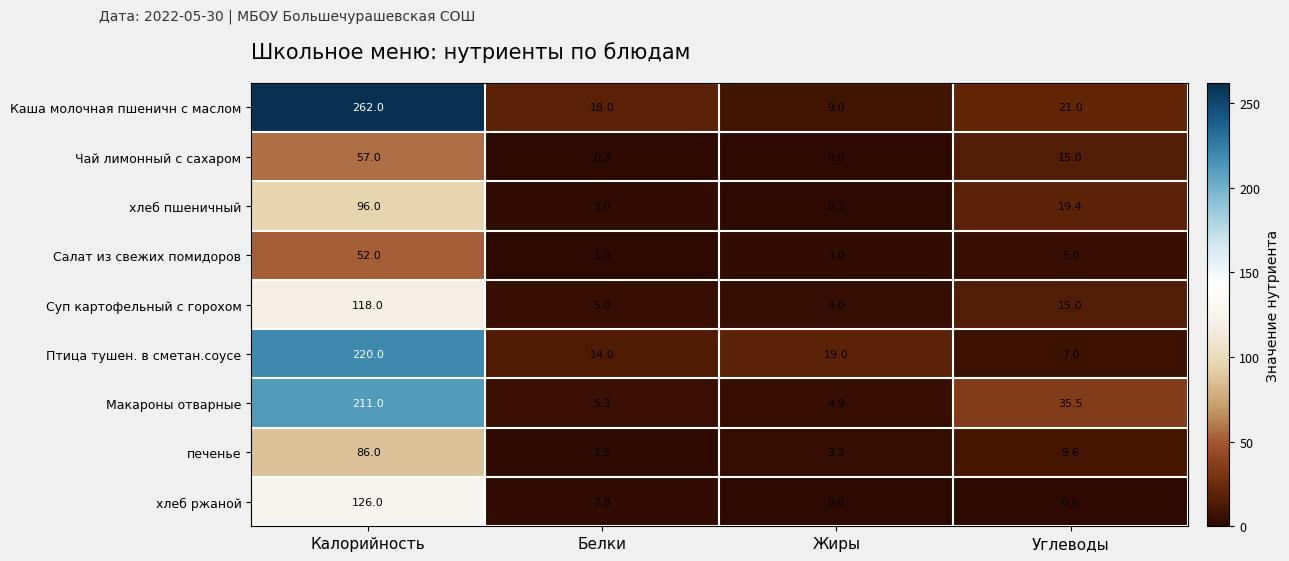

Which series changed the most between Калорийность and Жиры?

Каша молочная пшеничн с маслом